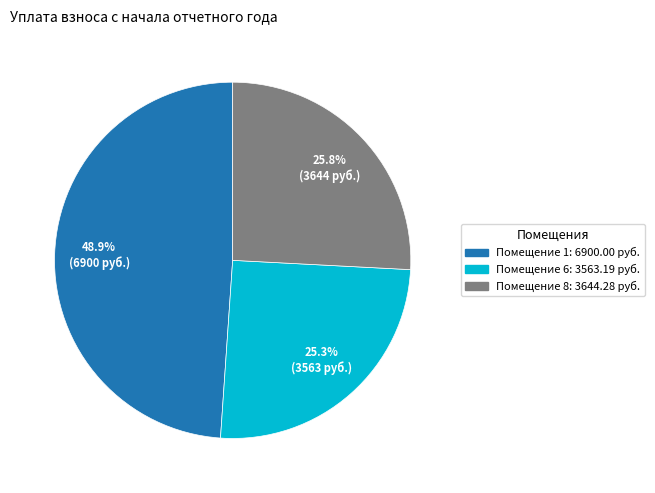

Is there any slice that represents more than half of the pie?

No